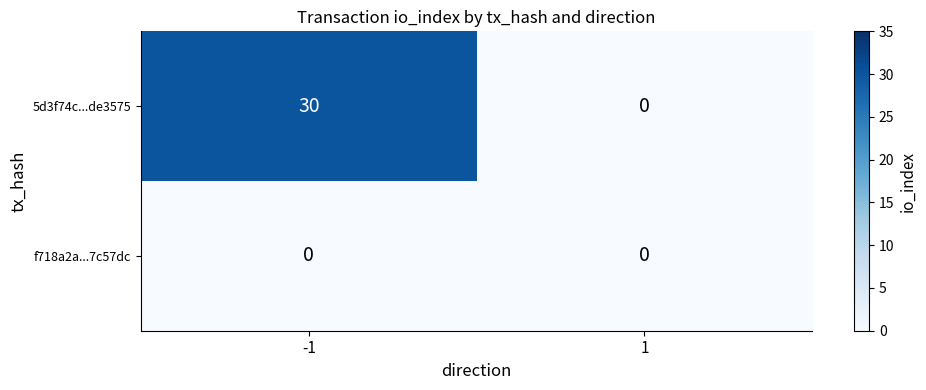

Reading right to left, what are all the values shown in this chart?

5d3f74c...de3575: 1=0	-1=30
f718a2a...7c57dc: 1=0	-1=0